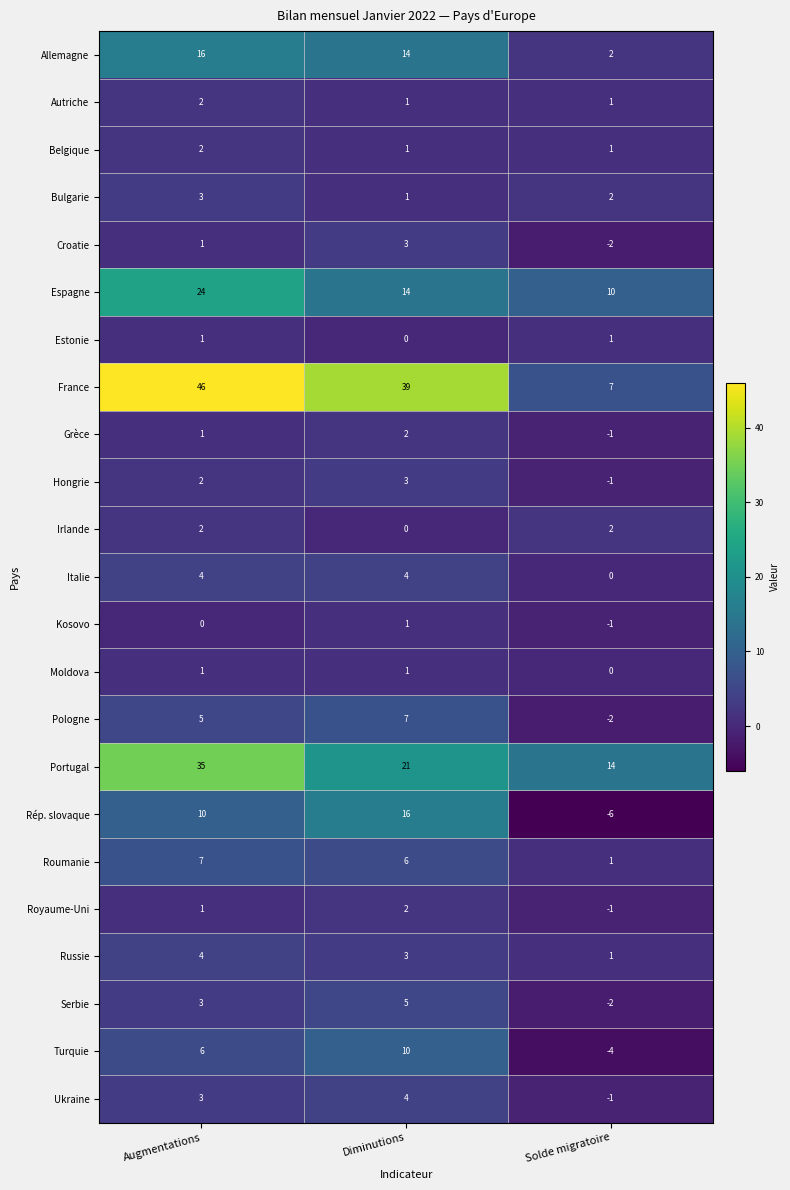

Which category has the lowest value across all series?

Solde migratoire